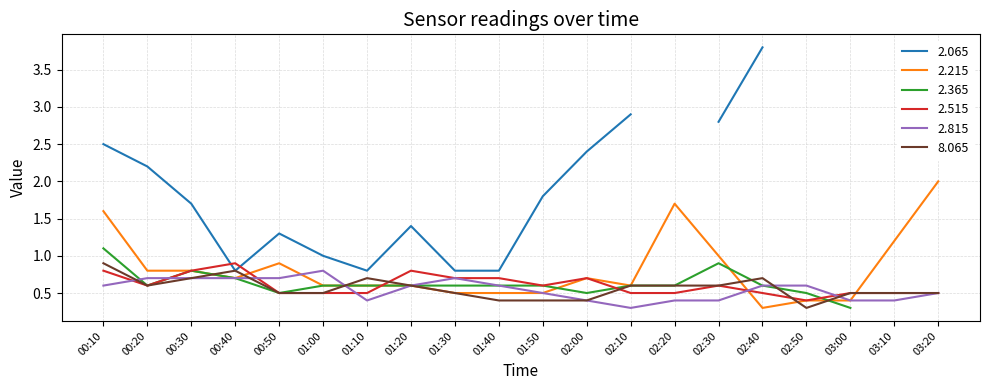

What is the sum of the 2.215 values at 03:20 and 00:10?

3.6